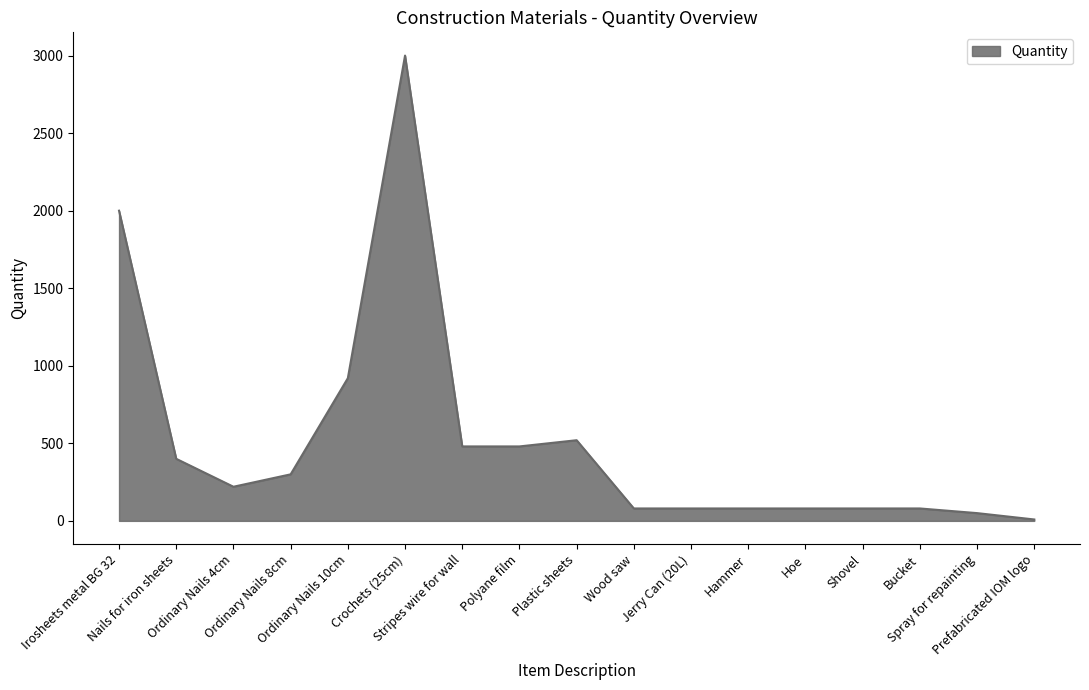

What is the difference between the maximum and second lowest values?

2950